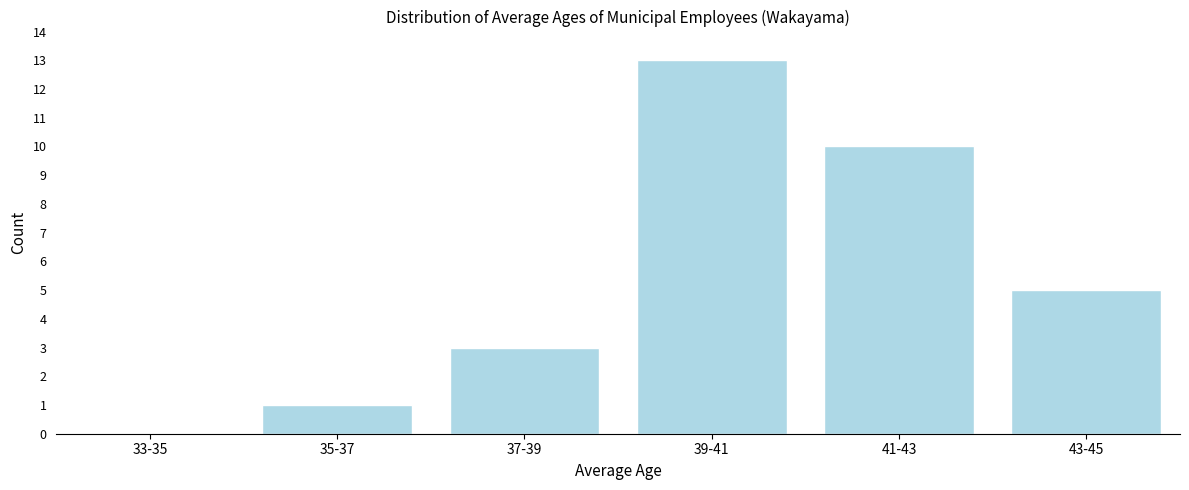

Reading right to left, what are all the values shown in this chart?

43-45=5	41-43=10	39-41=13	37-39=3	35-37=1	33-35=0